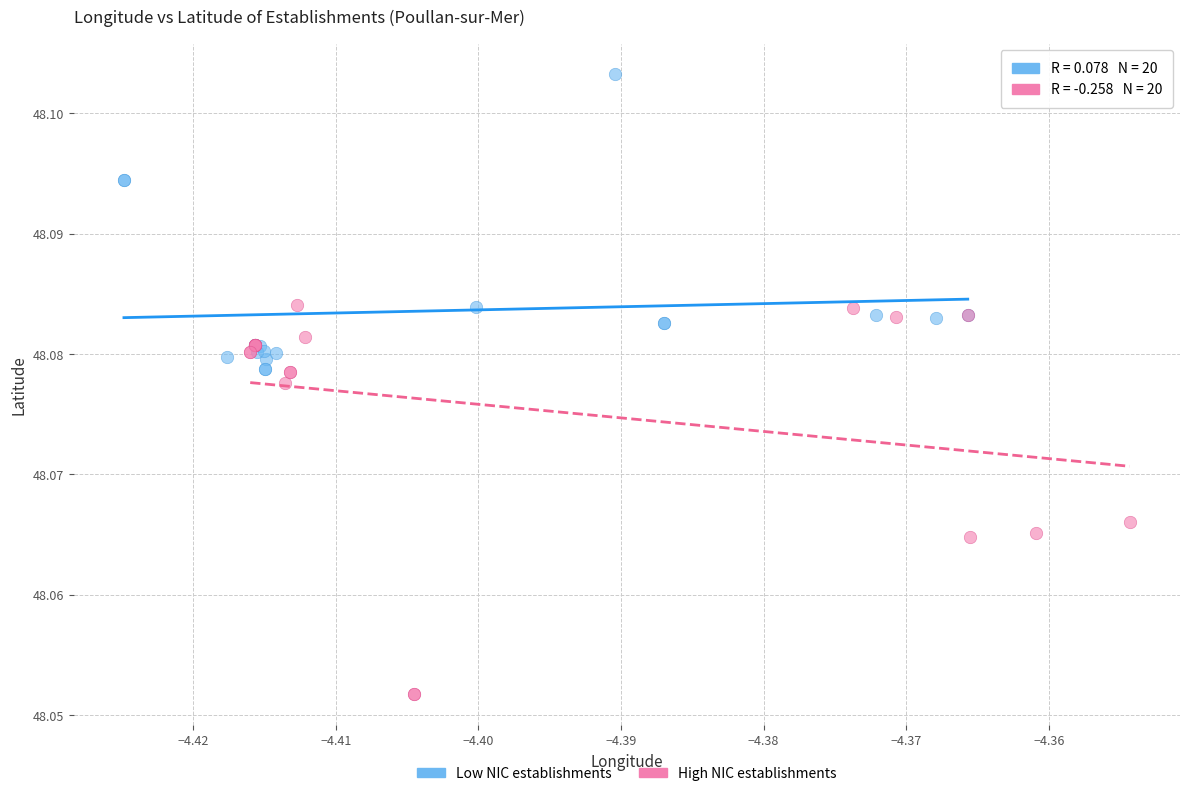

What are all the series names shown in the legend?

Low NIC establishments, High NIC establishments